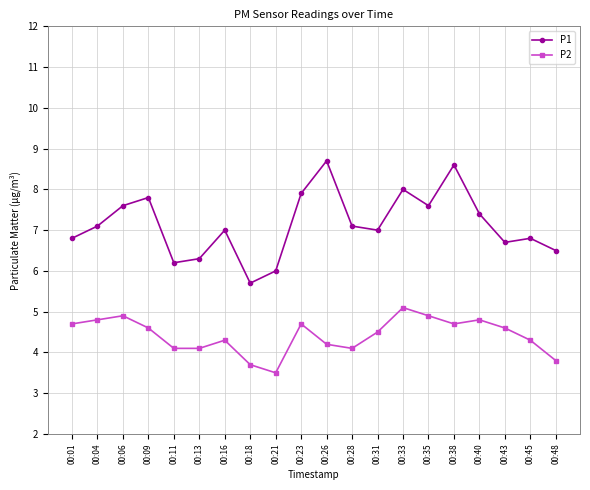

Is it true that P2 equals 4.7 at 00:23?

True